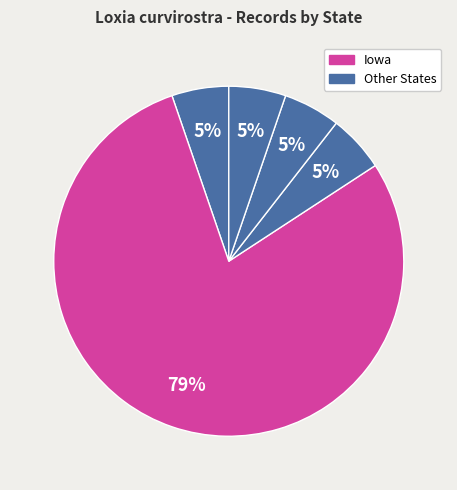

To the nearest percent, what is the average slice percentage?

20%